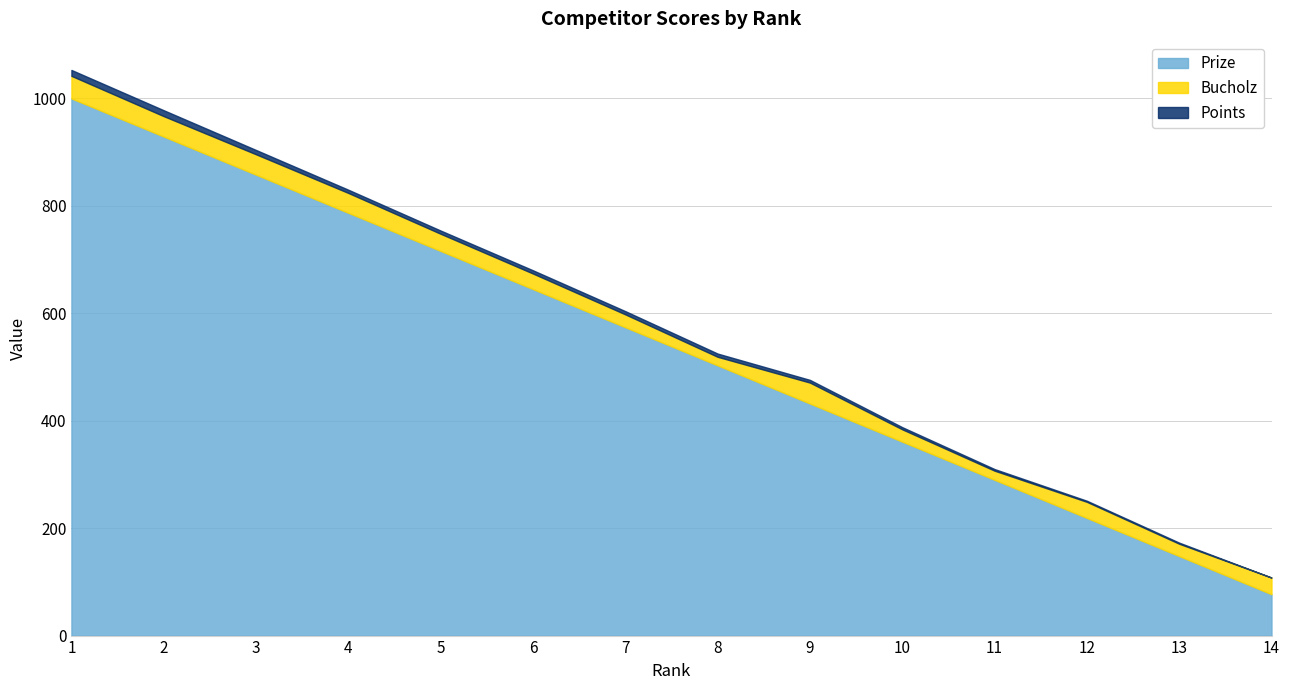

Reading left to right, extract all data points from this chart.

Prize: 1000	929	858	787	716	645	574	503	432	361	290	219	148	77
Bucholz: 42	38	38	37	32	29	24	16	39	23	17	30	23	31
Points: 11	11	8	6	6	6	6	6	5	4	3	2	2	0